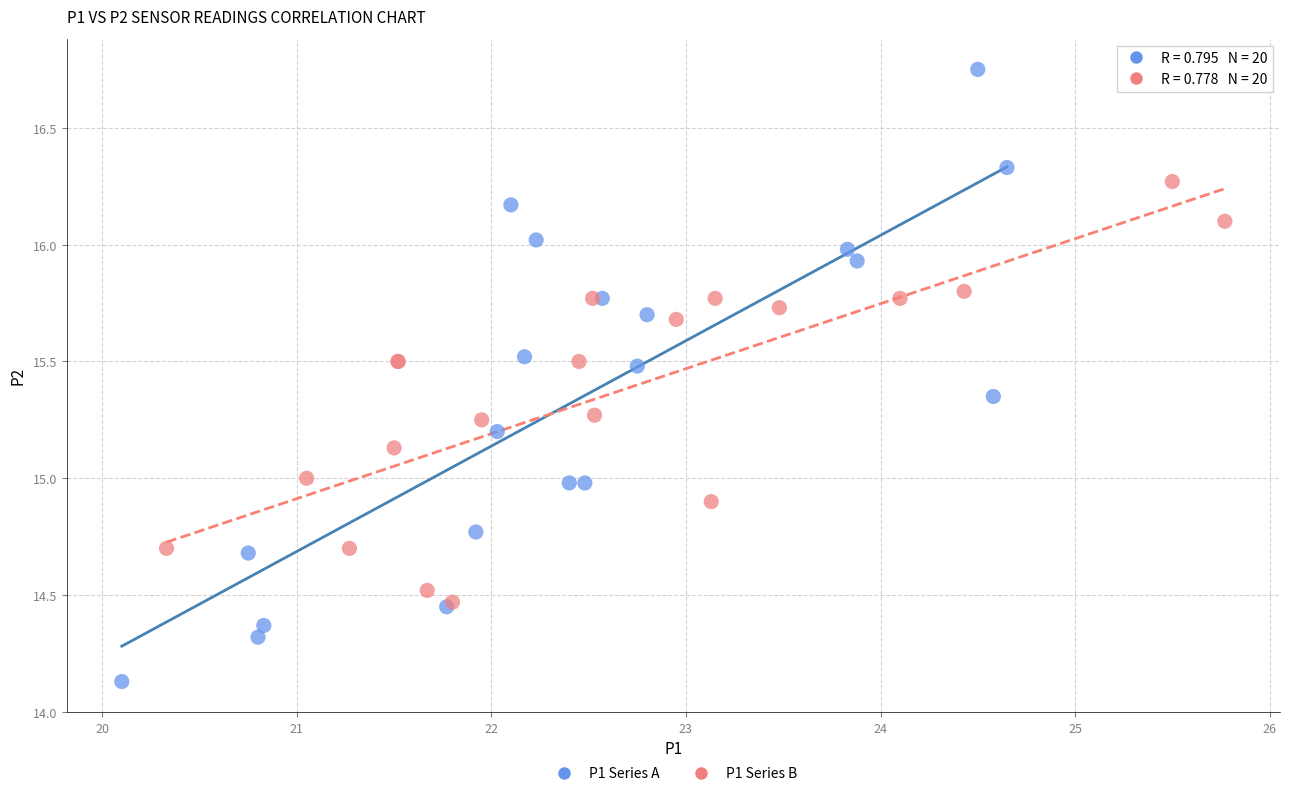

Which series reaches the maximum Y coordinate?

P1 Series A